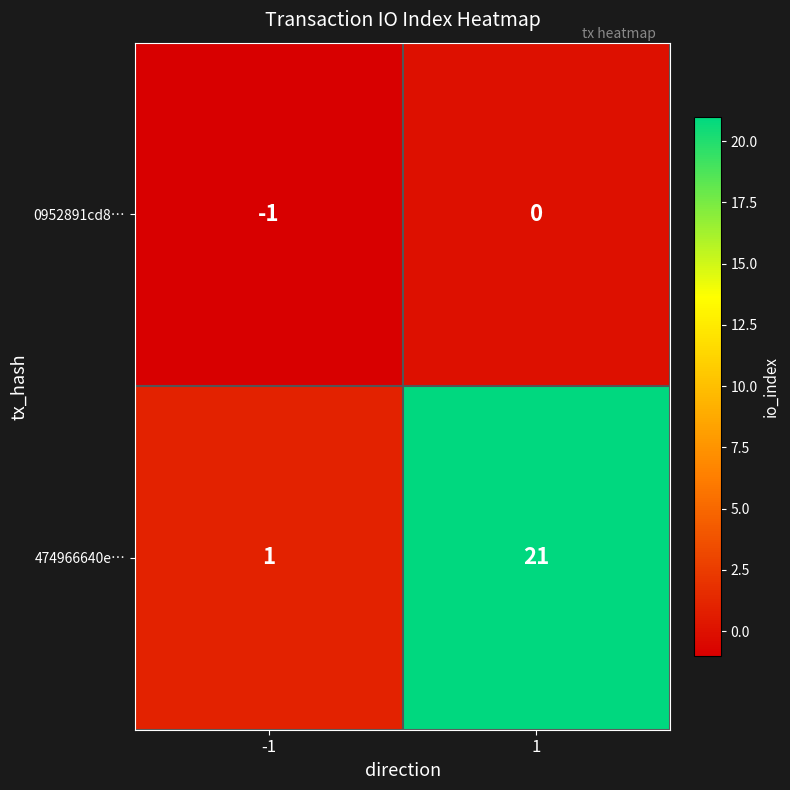

The value of 474966640e… at -1 is 1. True or false?

True